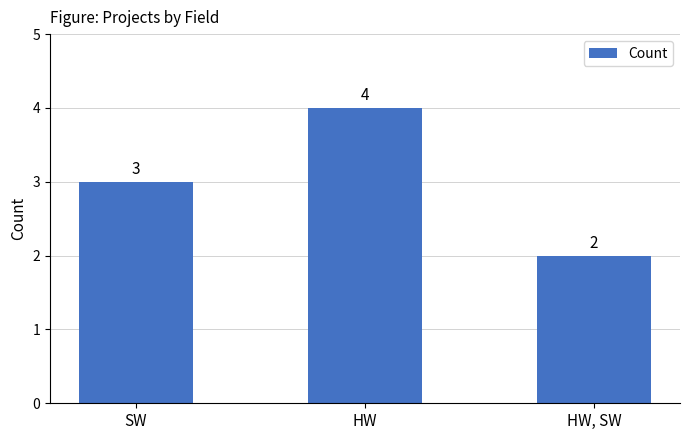

What is the minimum value shown in the chart?

2